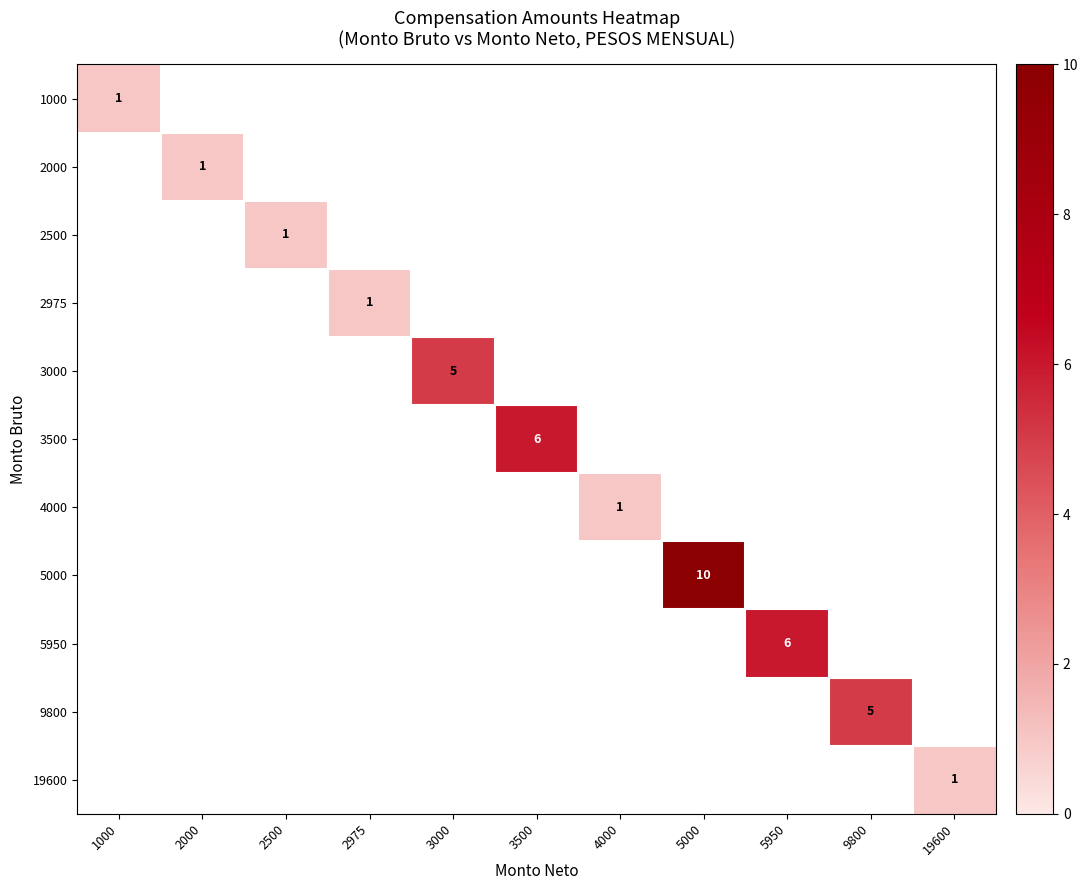

At which label does 2975 reach its peak?

2975